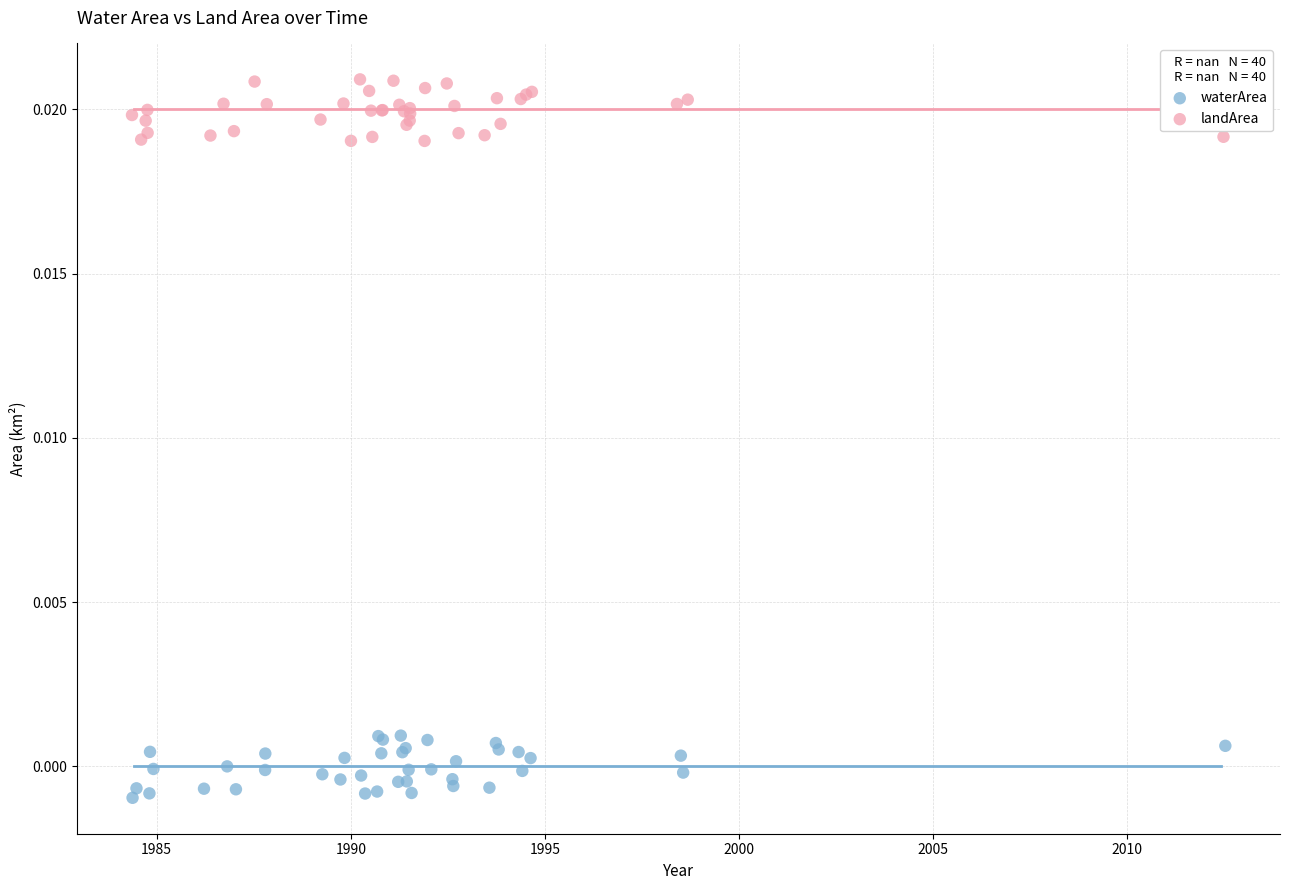

Which series contains the lowest Y value?

waterArea